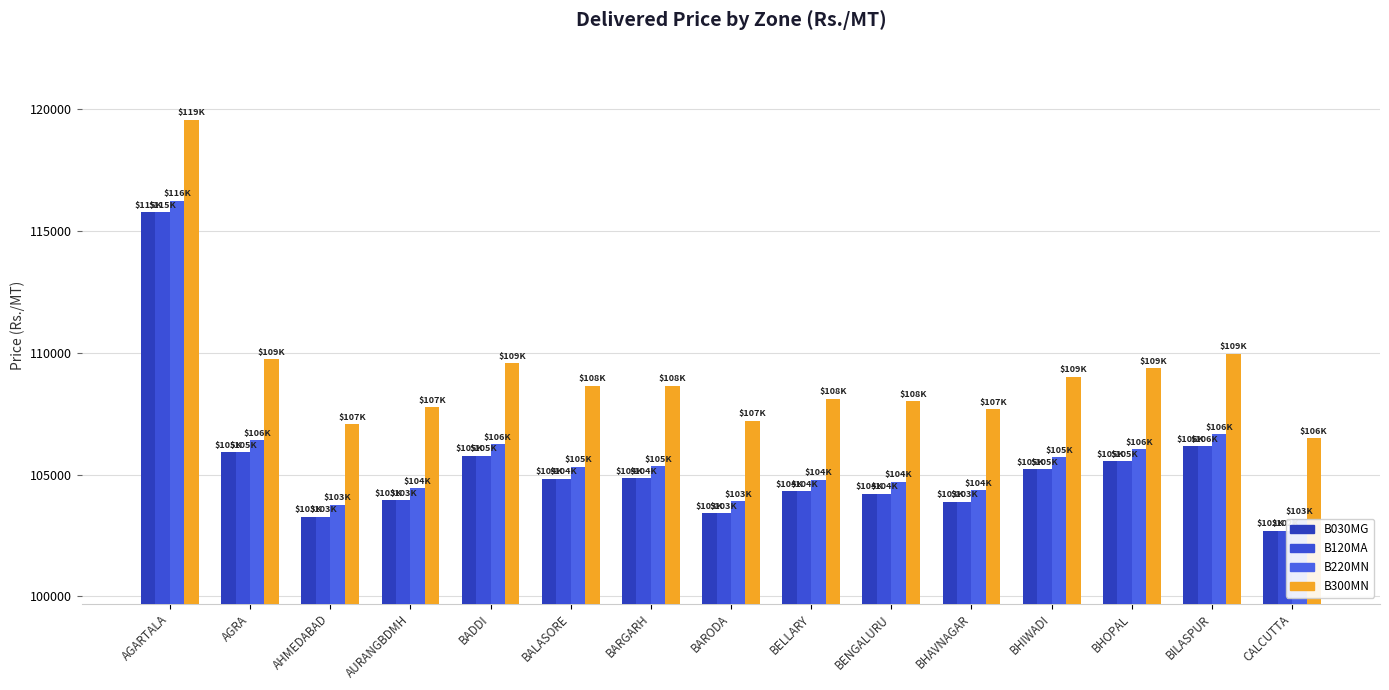

What is the difference between the maximum and minimum values in the B220MN series?

13054